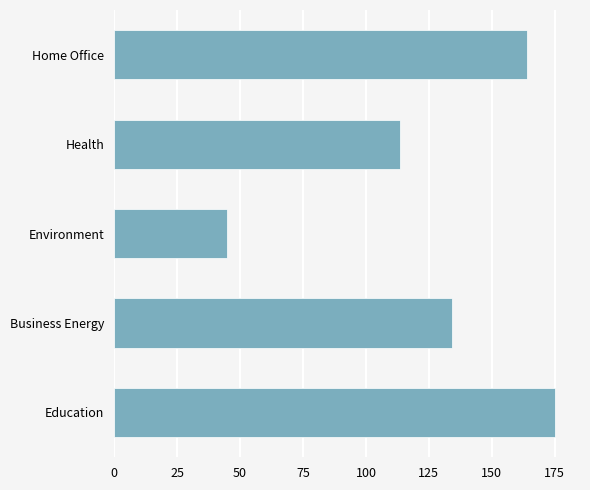

The value at Health is 113.3. True or false?

True